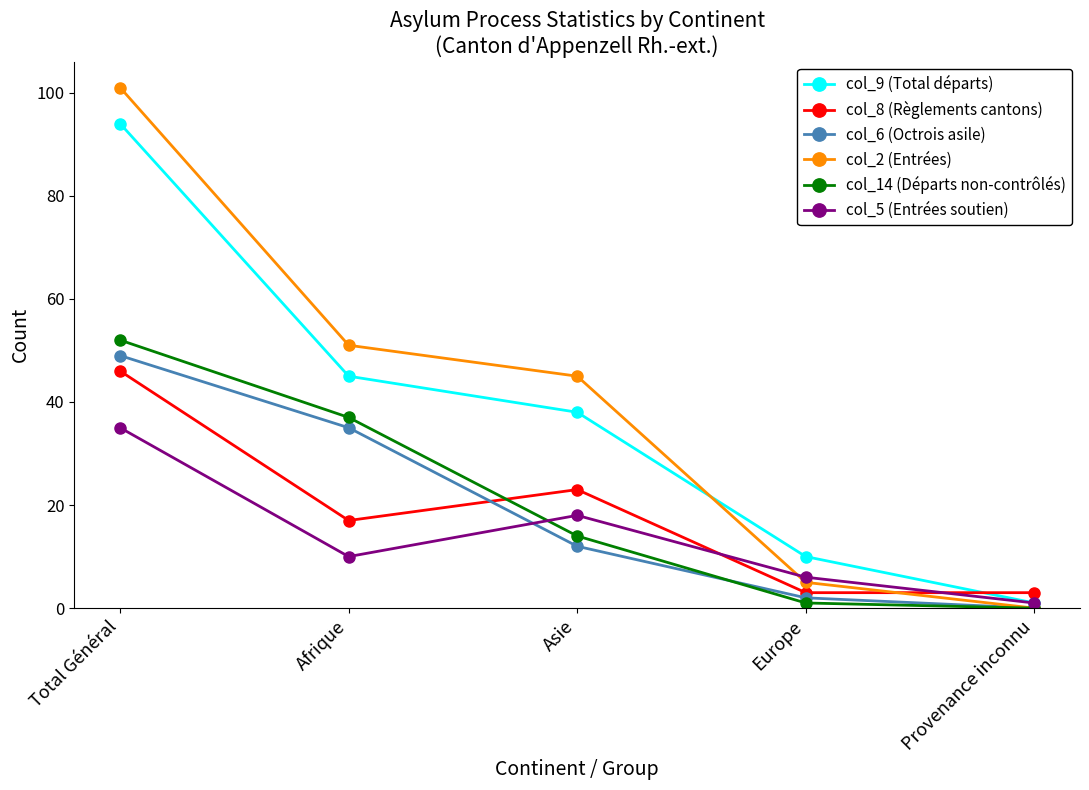

How many series are shown in this chart?

6